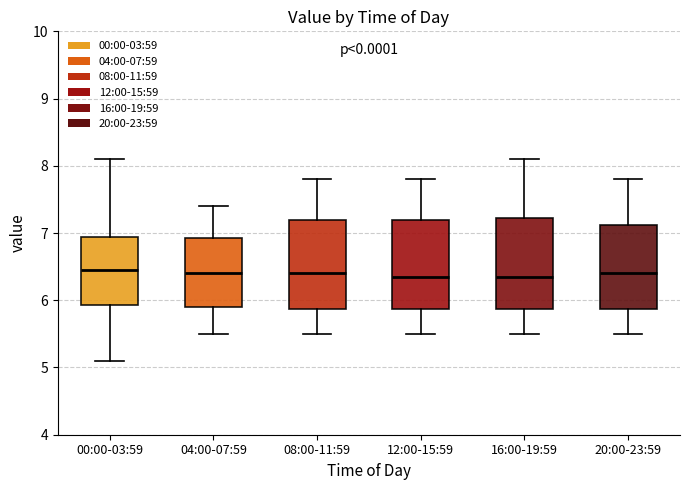

Where is the lower edge of the box for 12:00-15:59 on the y-axis? The values are not printed on the chart, so give them approximately, as read against the axis.

5.9